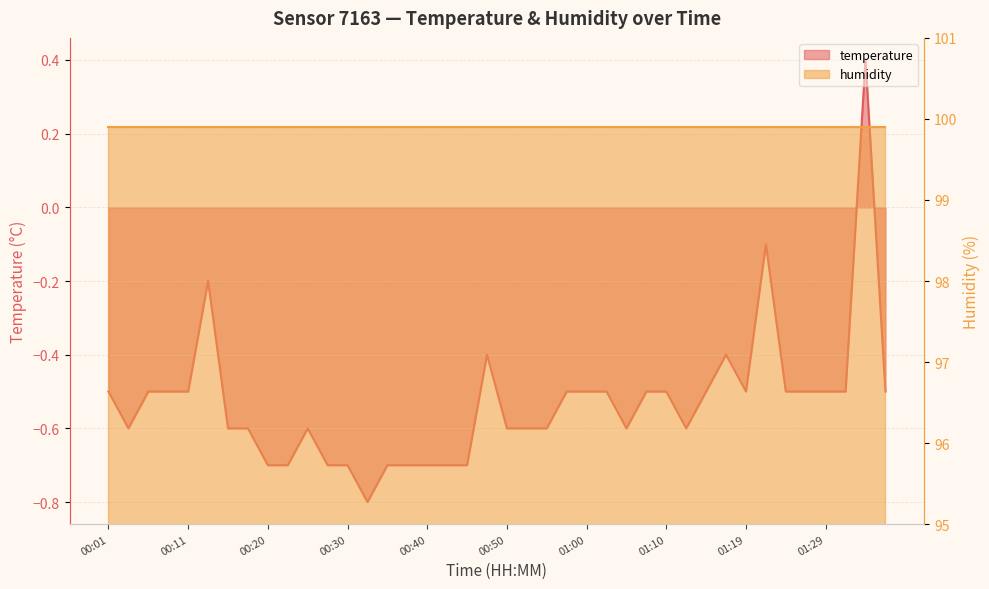

List the labels in order of value, smallest first.

00:33, 00:20, 00:23, 00:28, 00:30, 00:35, 00:38, 00:40, 00:43, 00:45, 00:03, 00:16, 00:18, 00:25, 00:50, 00:52, 00:55, 01:05, 01:12, 00:01, 00:06, 00:08, 00:11, 00:57, 01:00, 01:02, 01:07, 01:10, 01:14, 01:19, 01:24, 01:27, 01:29, 01:32, 01:37, 00:47, 01:17, 00:13, 01:22, 01:34